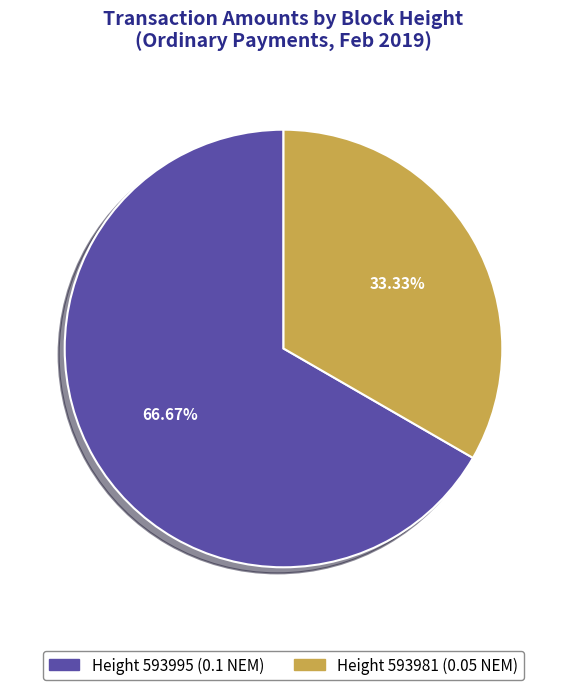

Does any single category account for the majority?

Yes